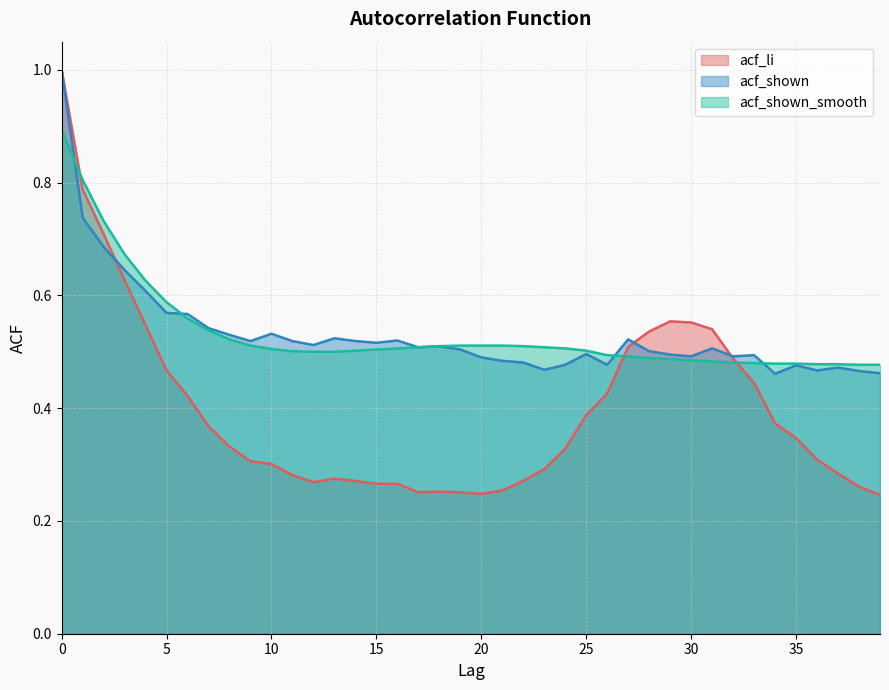

Reading left to right, list all the values displayed in this chart.

acf_li: 0=1.0	1=0.8	2=0.7	3=0.6	4=0.5	5=0.5	6=0.4	7=0.4	8=0.3	9=0.3	10=0.3	11=0.3	12=0.3	13=0.3	14=0.3	15=0.3	16=0.3	17=0.3	18=0.3	19=0.3	20=0.2	21=0.3	22=0.3	23=0.3	24=0.3	25=0.4	26=0.4	27=0.5	28=0.5	29=0.6	30=0.6	31=0.5	32=0.5	33=0.4	34=0.4	35=0.3	36=0.3	37=0.3	38=0.3	39=0.2
acf_shown: 0=1.0	1=0.7	2=0.7	3=0.6	4=0.6	5=0.6	6=0.6	7=0.5	8=0.5	9=0.5	10=0.5	11=0.5	12=0.5	13=0.5	14=0.5	15=0.5	16=0.5	17=0.5	18=0.5	19=0.5	20=0.5	21=0.5	22=0.5	23=0.5	24=0.5	25=0.5	26=0.5	27=0.5	28=0.5	29=0.5	30=0.5	31=0.5	32=0.5	33=0.5	34=0.5	35=0.5	36=0.5	37=0.5	38=0.5	39=0.5
acf_shown_smooth: 0=0.9	1=0.8	2=0.7	3=0.7	4=0.6	5=0.6	6=0.6	7=0.5	8=0.5	9=0.5	10=0.5	11=0.5	12=0.5	13=0.5	14=0.5	15=0.5	16=0.5	17=0.5	18=0.5	19=0.5	20=0.5	21=0.5	22=0.5	23=0.5	24=0.5	25=0.5	26=0.5	27=0.5	28=0.5	29=0.5	30=0.5	31=0.5	32=0.5	33=0.5	34=0.5	35=0.5	36=0.5	37=0.5	38=0.5	39=0.5